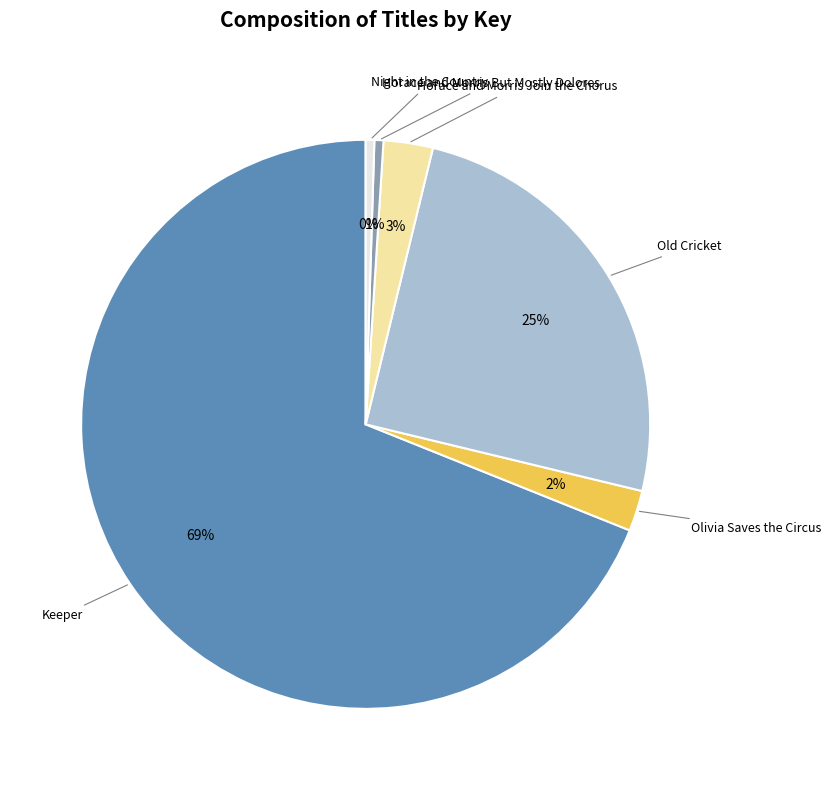

What percentage is the Horace and Morris But Mostly Dolores slice, to the nearest percent?

1%